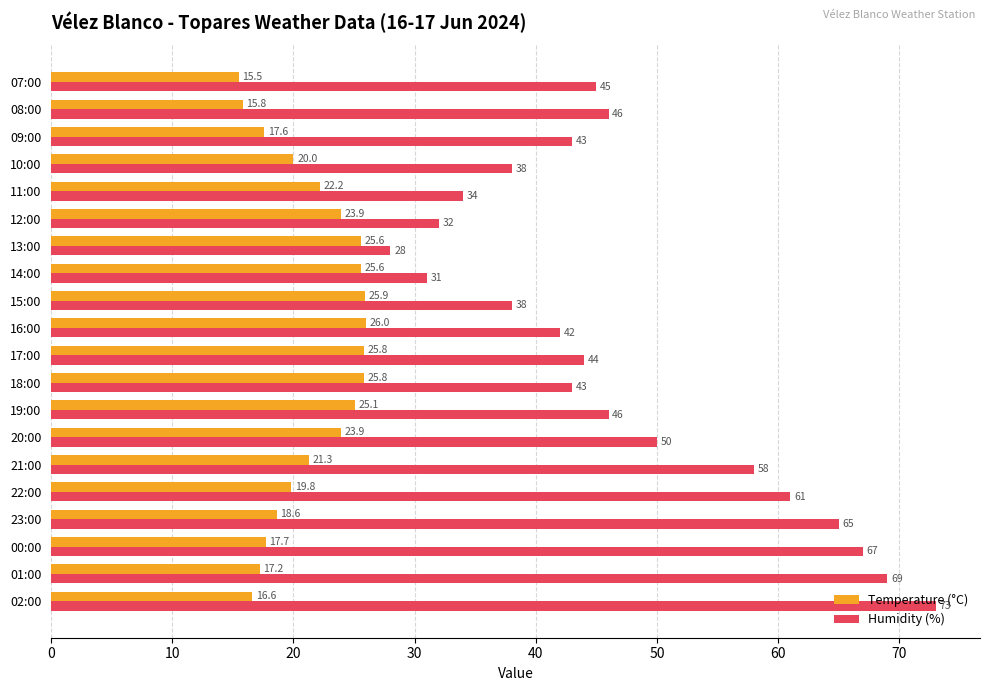

Where is Temperature (°C) nearest to the value 20?

10:00